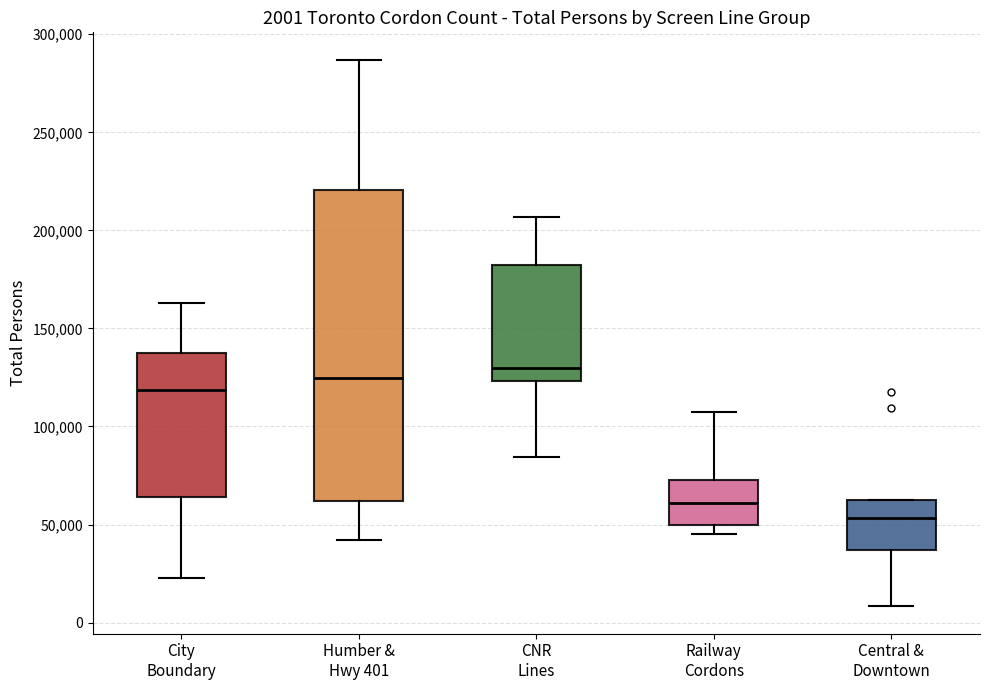

Comparing the boxes themselves (not the whiskers), which one is the tallest?

Humber & Hwy 401